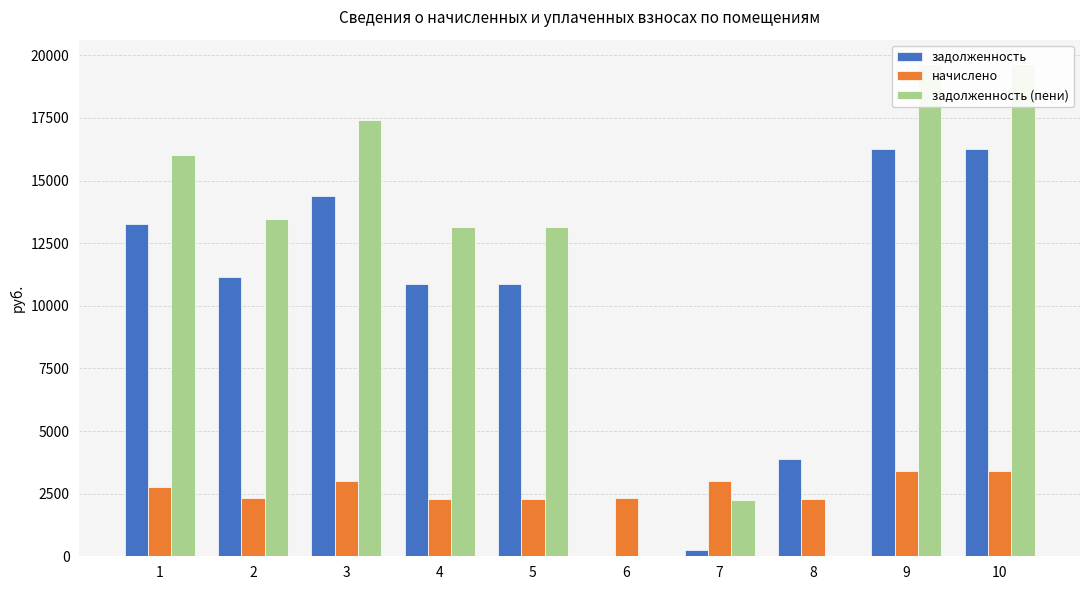

What are all the series names shown in the legend?

задолженность, начислено, задолженность (пени)